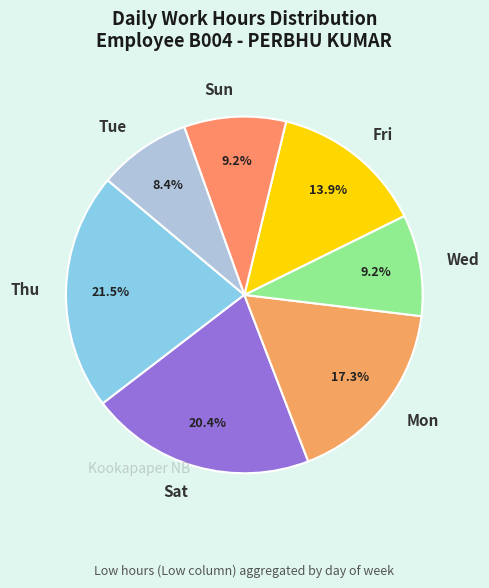

How many segments does this pie chart have?

7